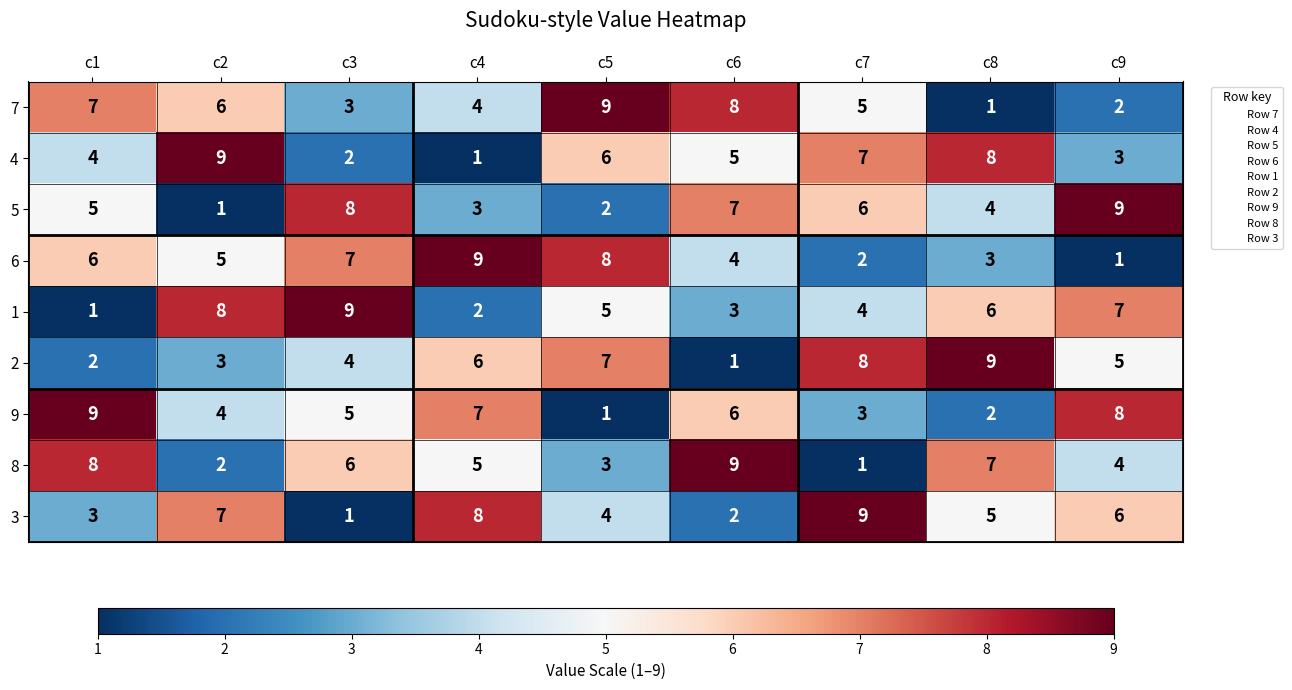

What is the total value across all series at c2?

45